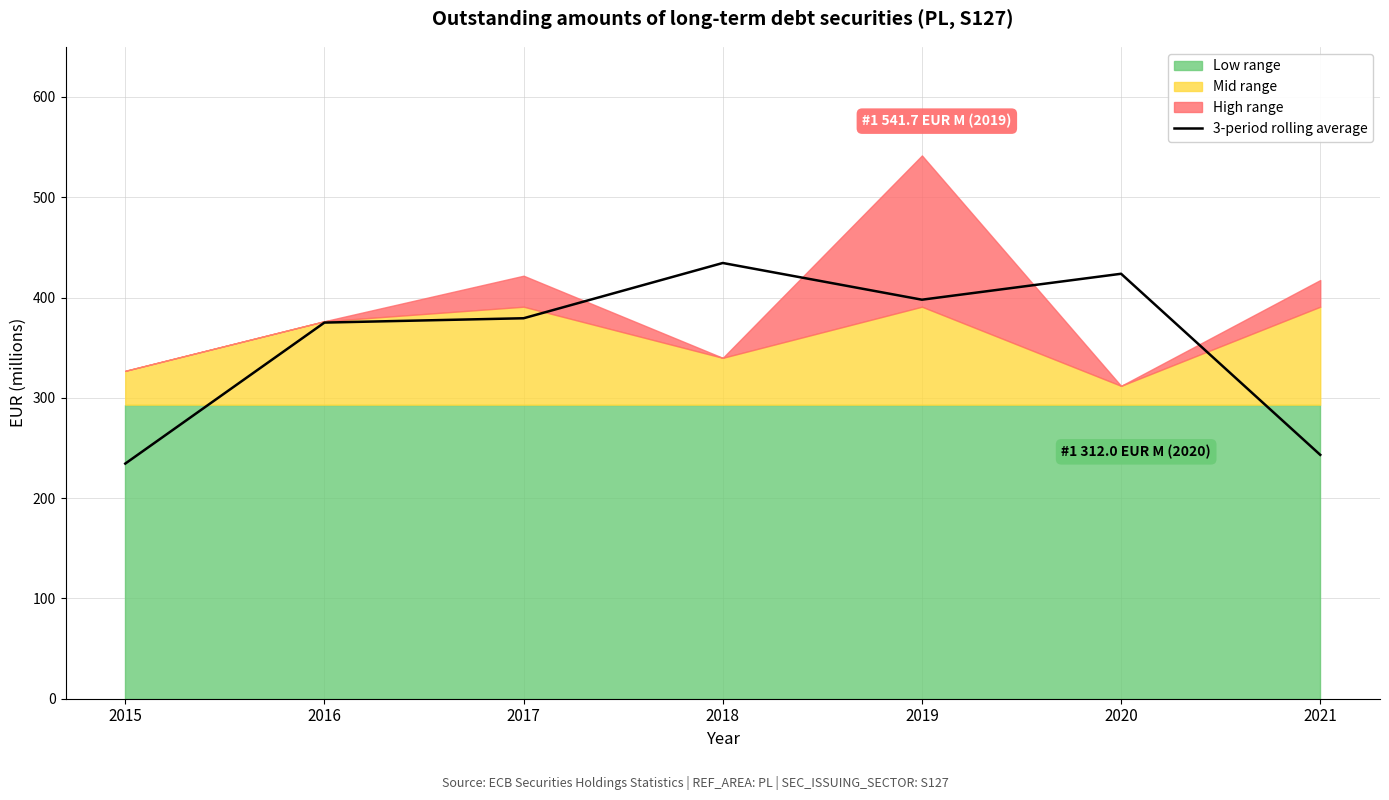

How many data points are less than 379?

3